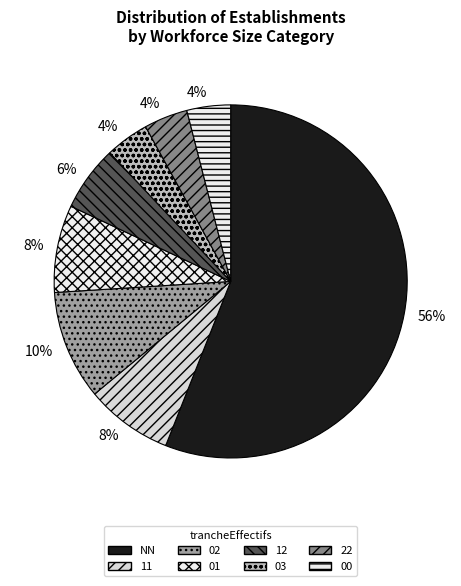

How many segments does this pie chart have?

8